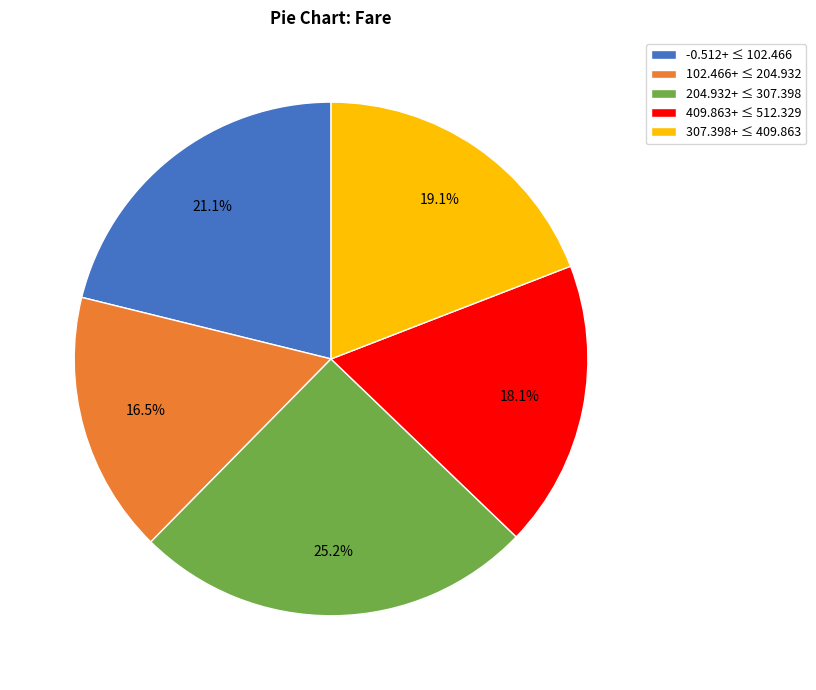

Rank the categories by value from lowest to highest.

102.466+ ≤ 204.932, 409.863+ ≤ 512.329, 307.398+ ≤ 409.863, -0.512+ ≤ 102.466, 204.932+ ≤ 307.398